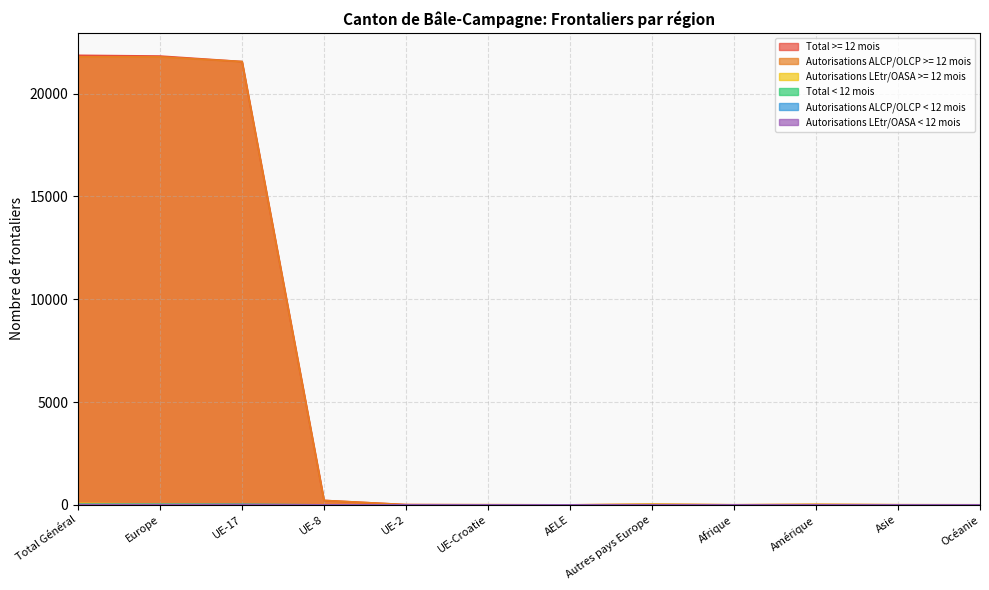

What is the label of the 8th point from the left?

Autres pays Europe